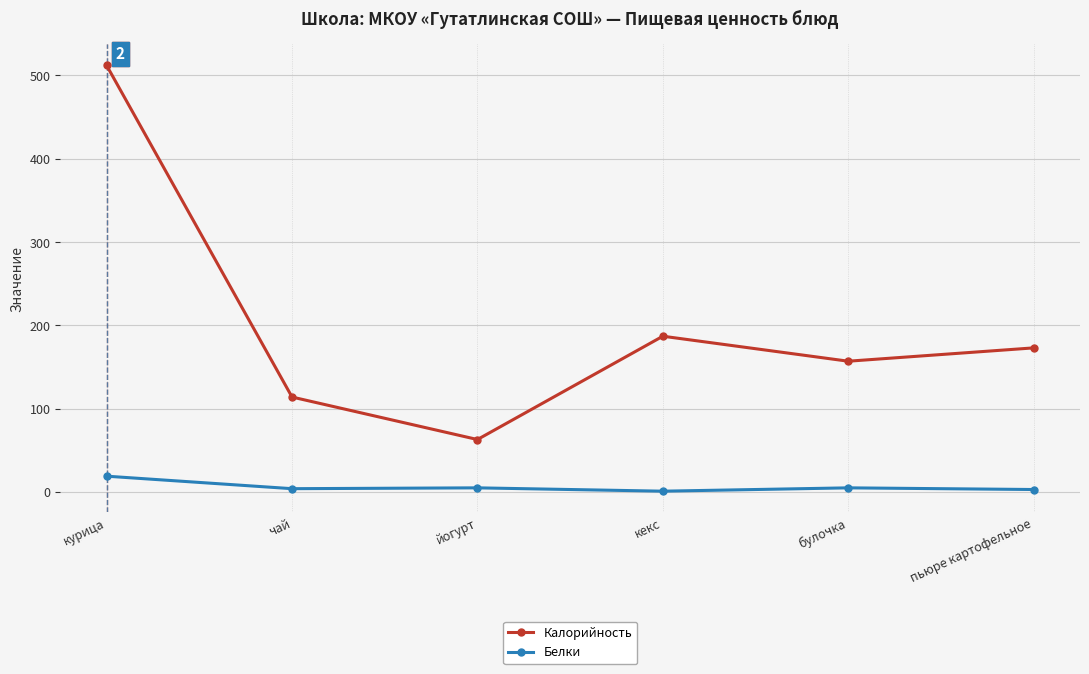

How many data points in Белки are less than 5?

3